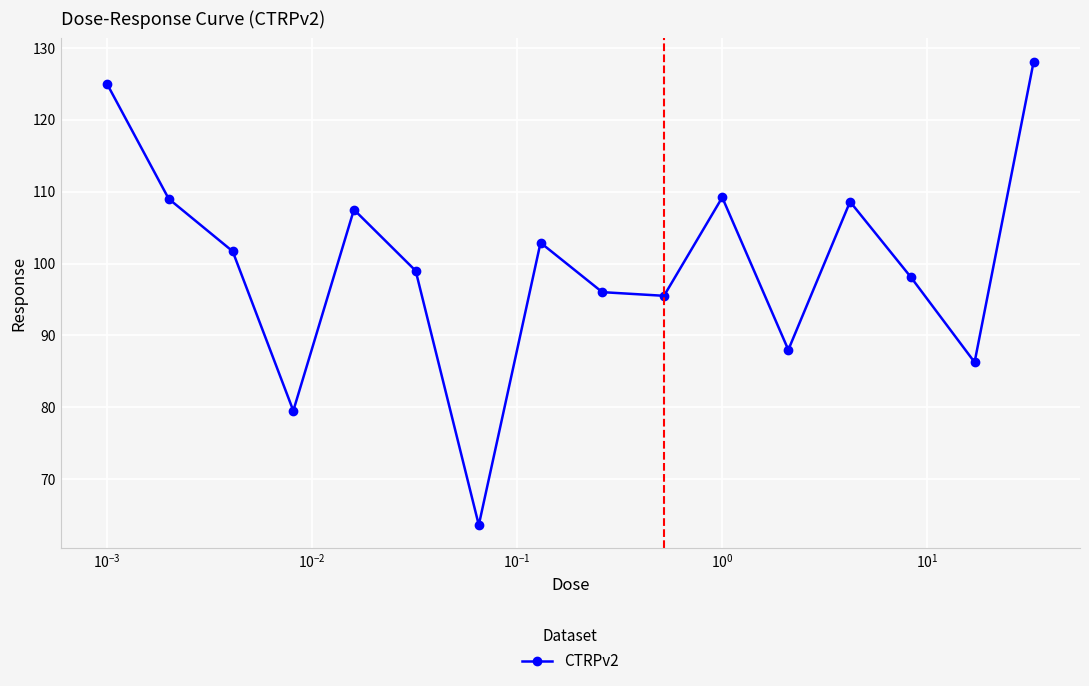

What is the difference between the second highest and second lowest values?

45.5